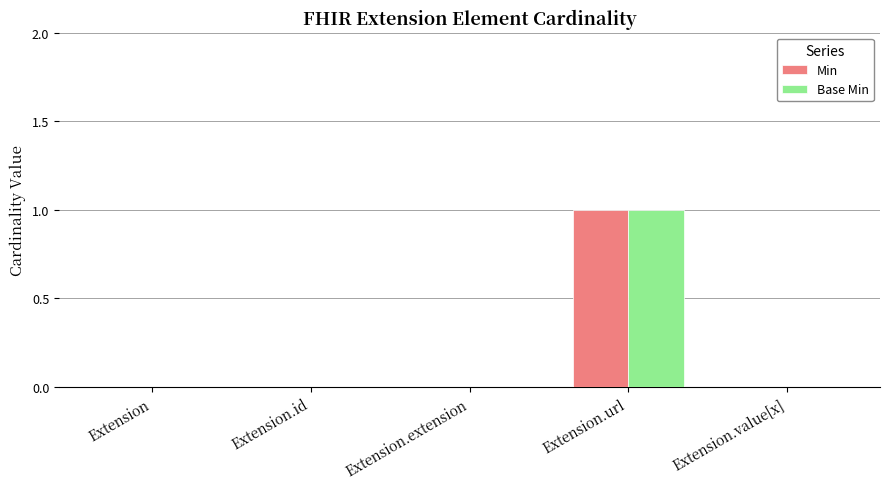

How many distinct data groups are displayed?

2